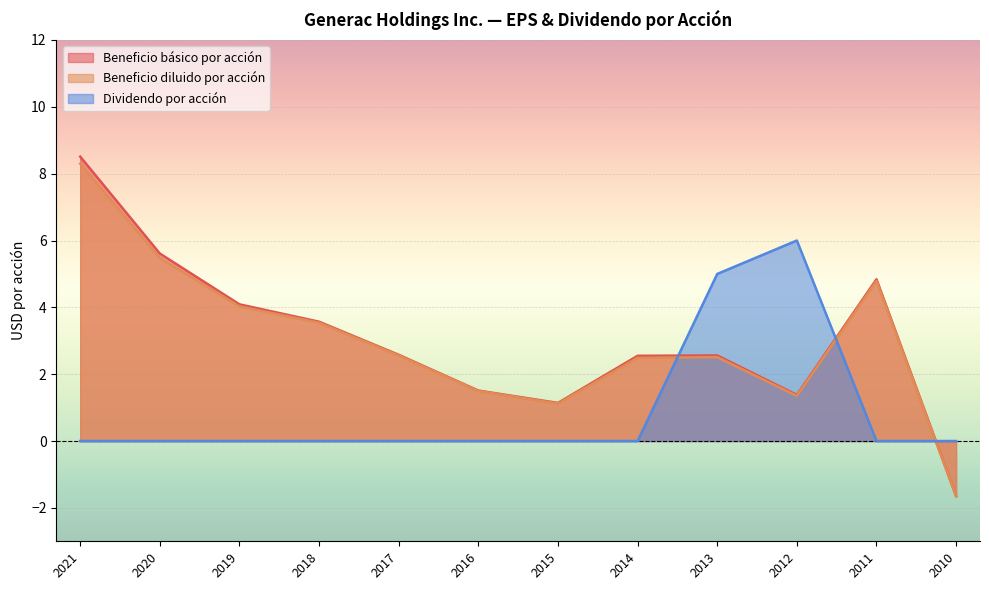

Reading left to right, extract all data points from this chart.

Beneficio básico por acción: 2021=8.5	2020=5.6	2019=4.1	2018=3.6	2017=2.6	2016=1.5	2015=1.1	2014=2.5	2013=2.6	2012=1.4	2011=4.8	2010=-1.6
Beneficio diluido por acción: 2021=8.3	2020=5.5	2019=4.0	2018=3.5	2017=2.6	2016=1.5	2015=1.1	2014=2.5	2013=2.5	2012=1.4	2011=4.8	2010=-1.6
Dividendo por acción: 2021=0.0	2020=0.0	2019=0.0	2018=0.0	2017=0.0	2016=0.0	2015=0.0	2014=0.0	2013=5.0	2012=6.0	2011=0.0	2010=0.0